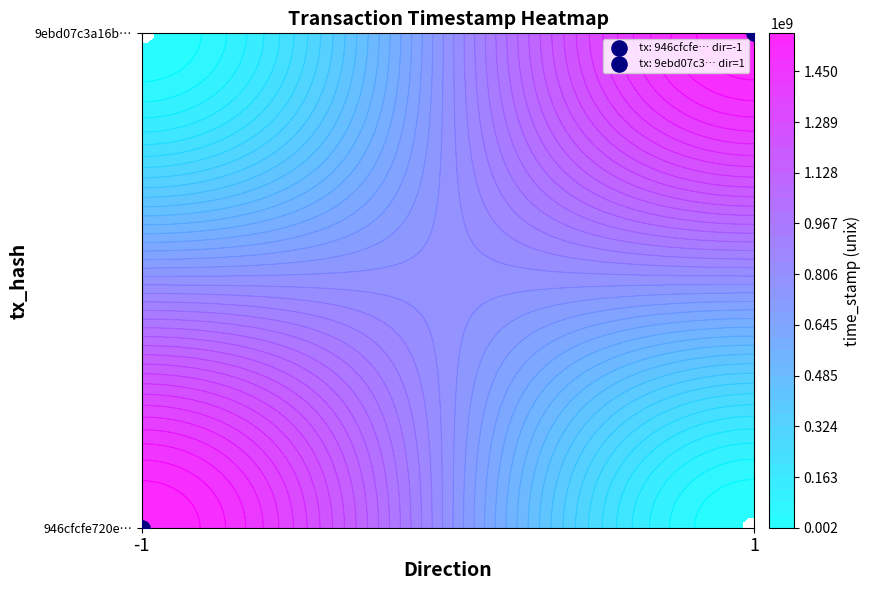

Is it true that 9ebd07c3a16b2182b2dc064d340835feef6987a equals 1569812632 at time_stamp?

True